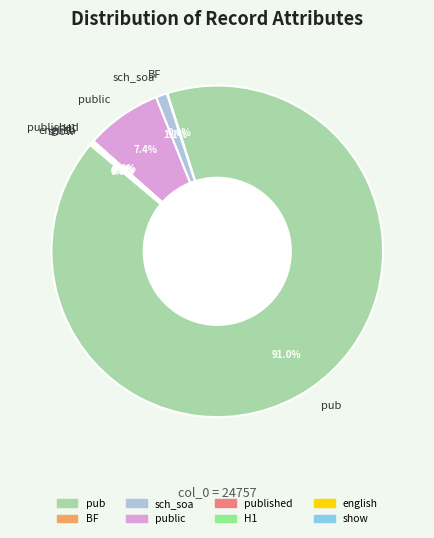

Does pub represent more than half of the total?

Yes